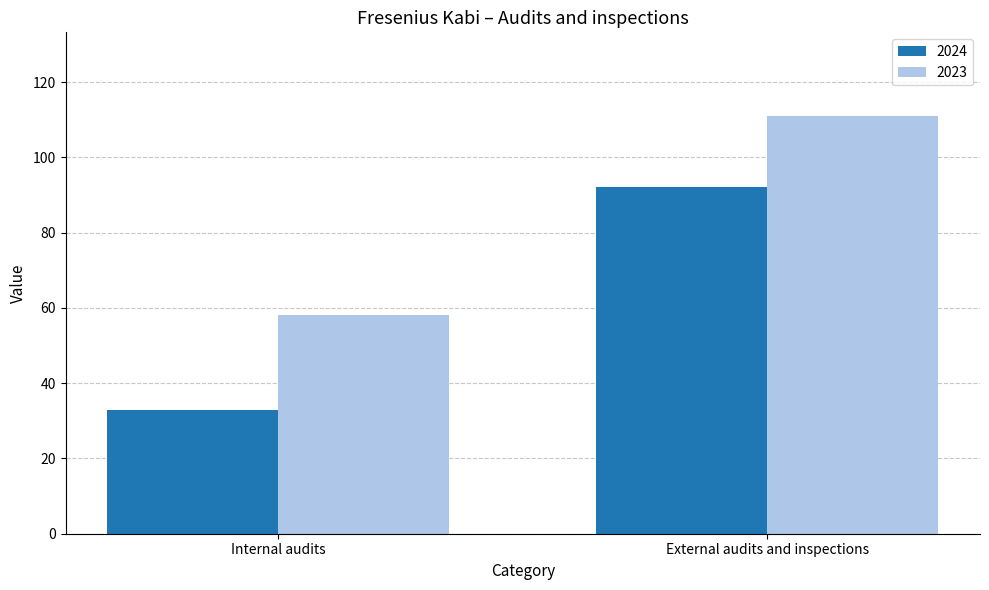

What is the label of the 1st bar from the left?

Internal audits